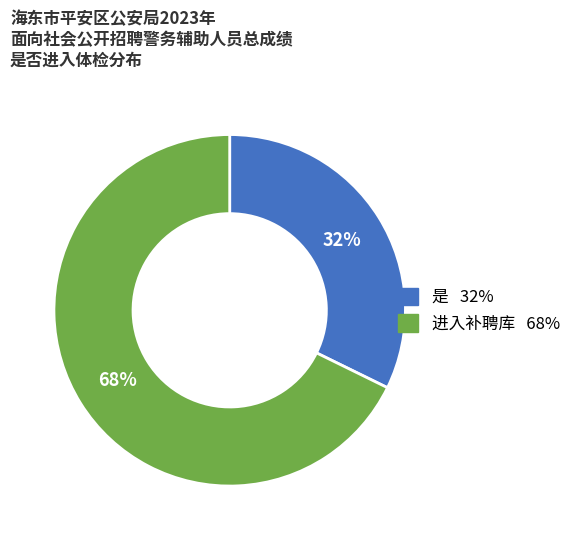

Is it true that 是 is 47% of the pie?

False